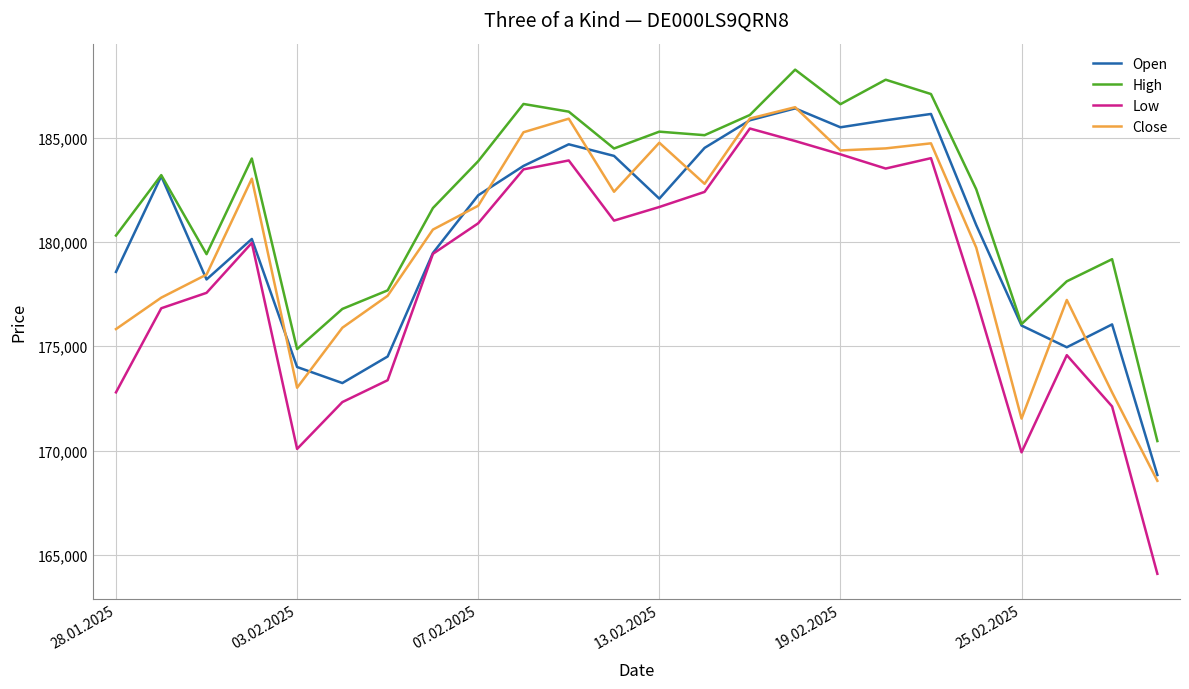

Which series has the largest total across all categories?

High